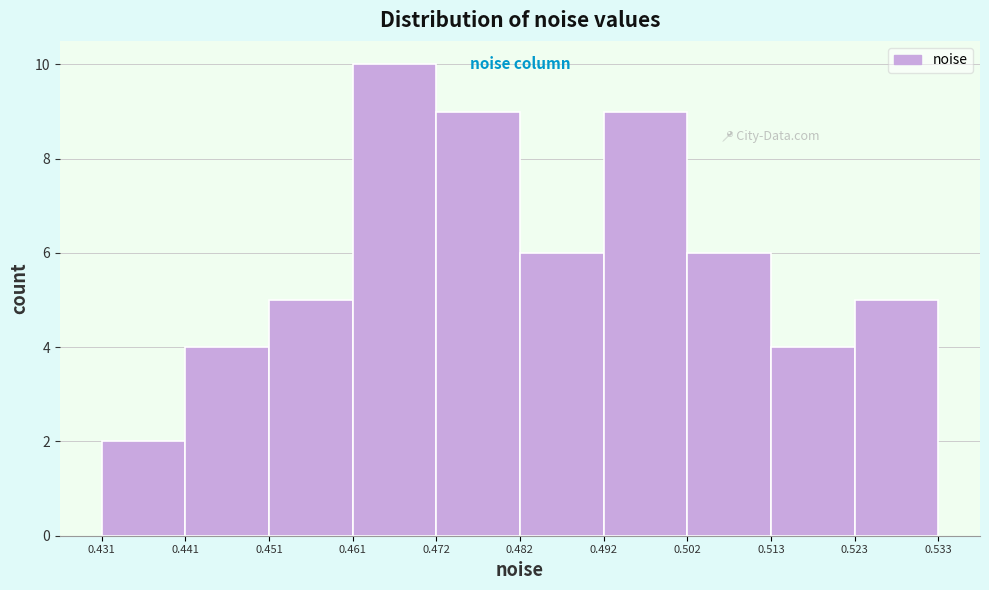

What is the height of the bar covering 0.472 to 0.482 on the x-axis? The values are not printed on the chart, so give them approximately, as read against the axis.

9